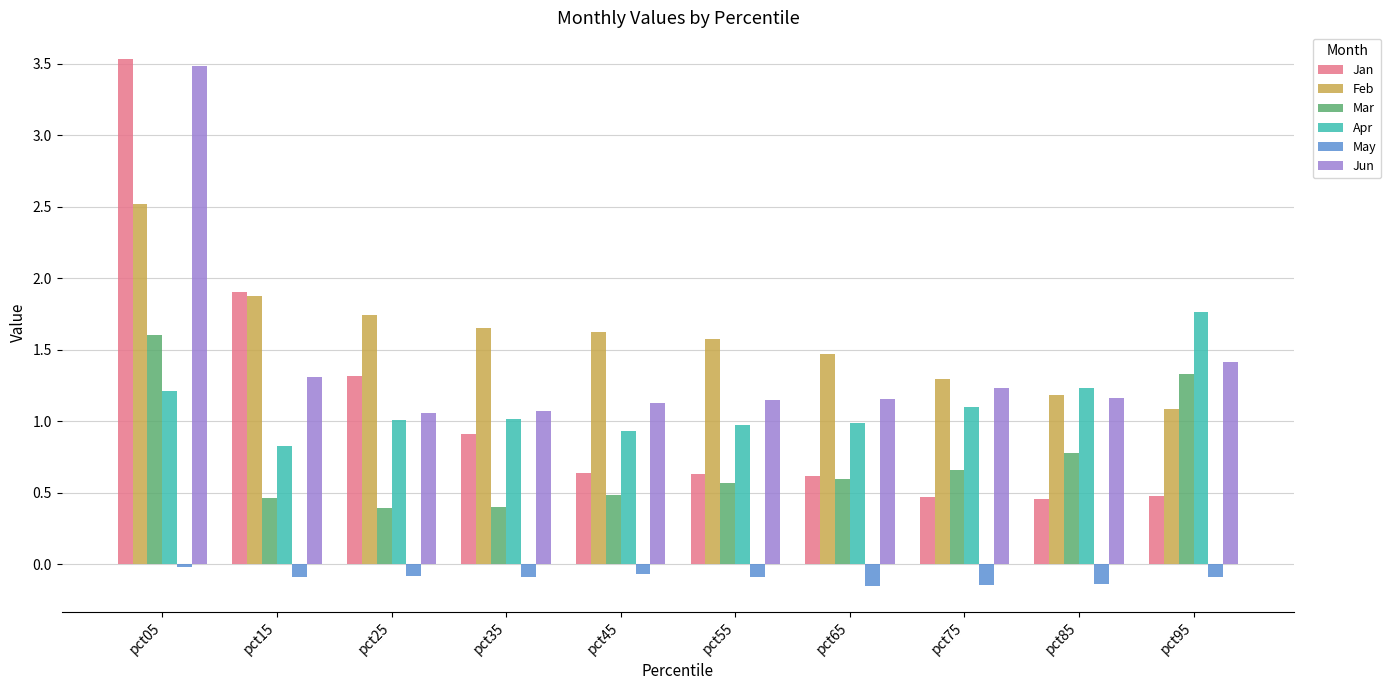

True or false: Jun has a value of 0.5 at pct45.

False